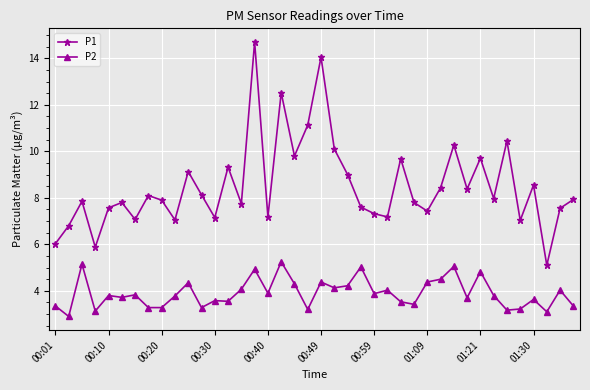

True or false: P1 and P2 cross at least once.

False